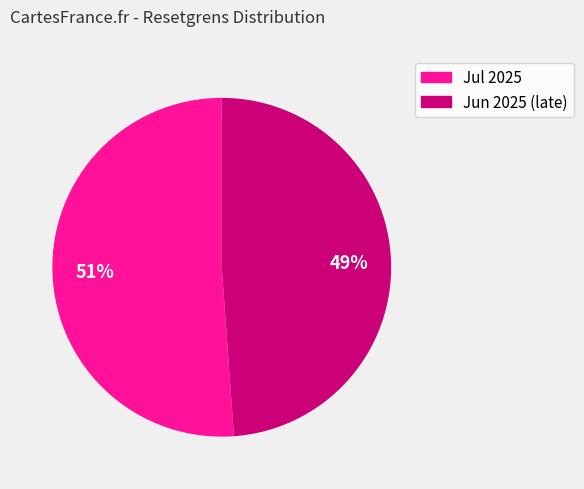

Is there a majority slice in this chart?

Yes